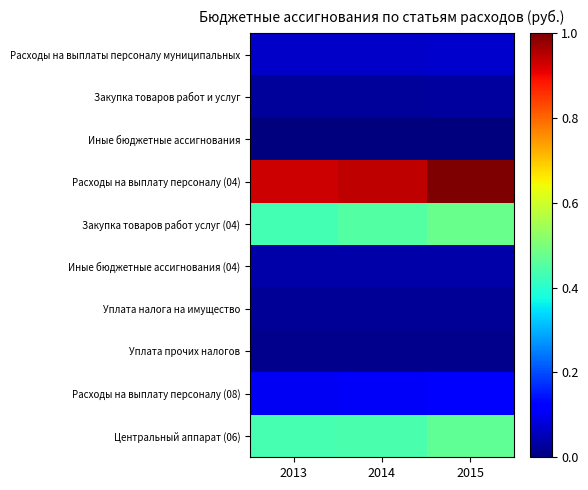

Rank the series by their maximum value, from lowest to highest.

Иные бюджетные ассигнования, Уплата прочих налогов, Уплата налога на имущество, Закупка товаров работ и услуг, Иные бюджетные ассигнования (04), Расходы на выплаты персоналу муниципальных, Расходы на выплату персоналу (08), Центральный аппарат (06), Закупка товаров работ услуг (04), Расходы на выплату персоналу (04)